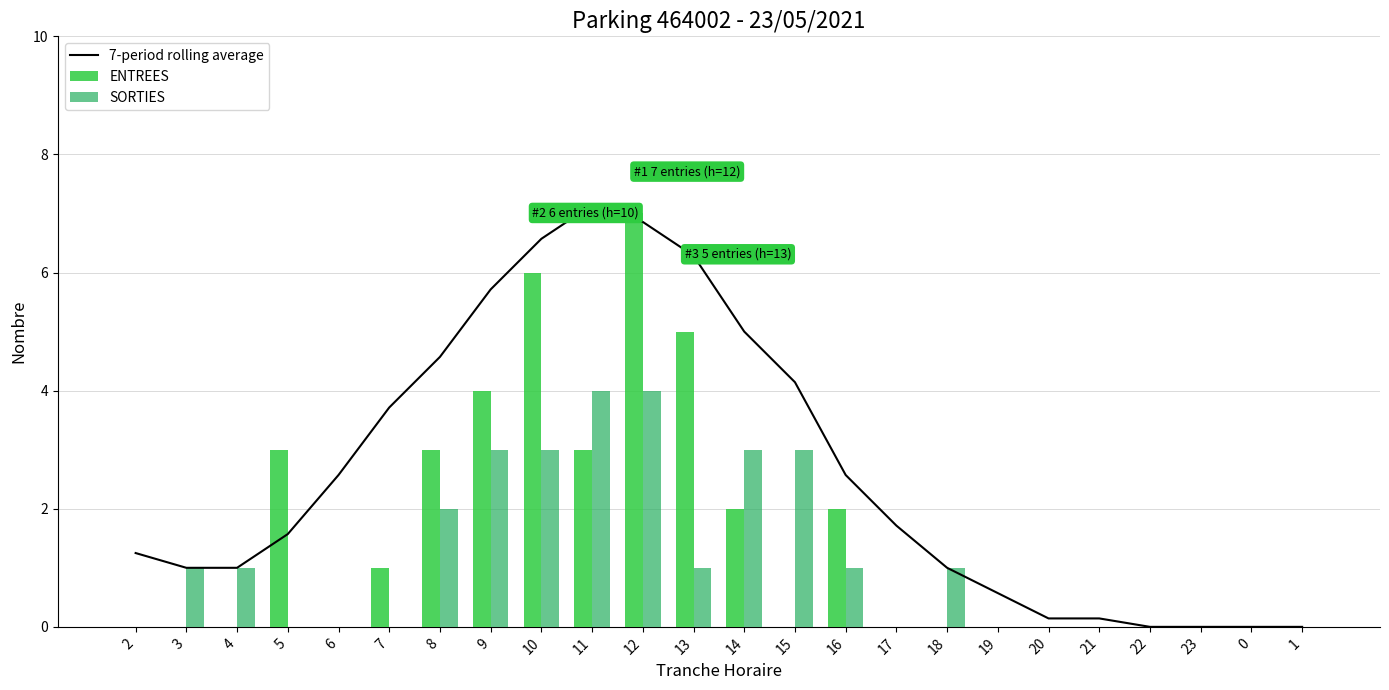

Which series has the widest spread of values?

7-period rolling average